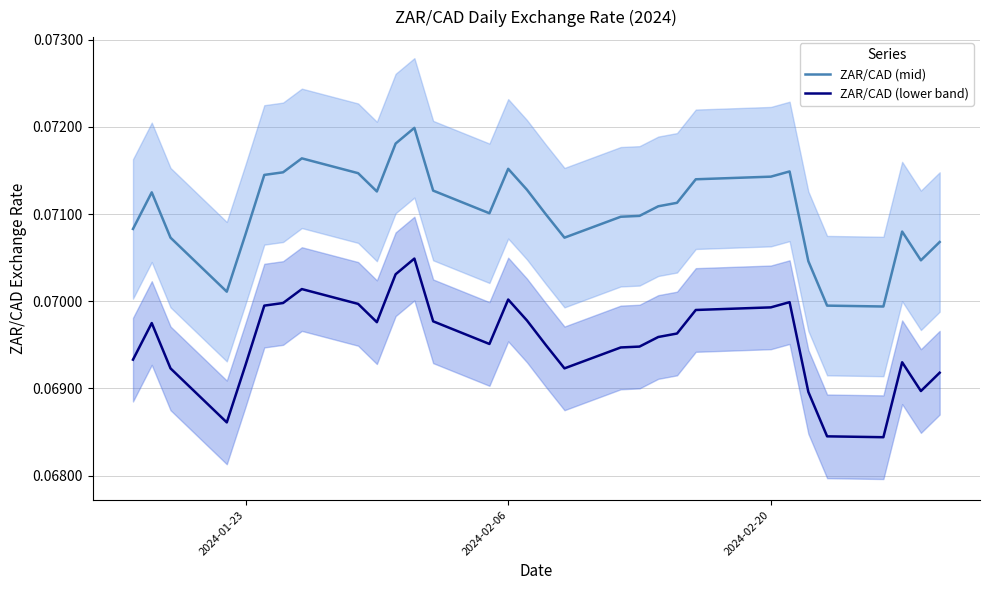

True or false: ZAR/CAD (mid) and ZAR/CAD (lower band) cross at least once.

False